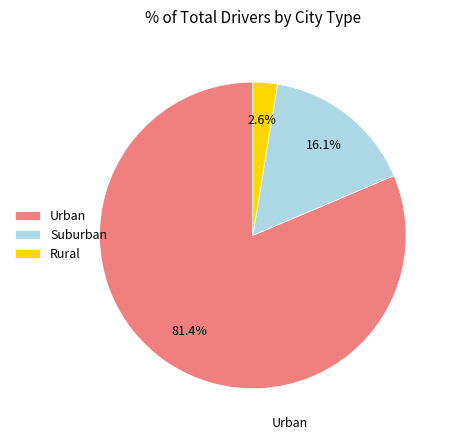

How many segments does this pie chart have?

3